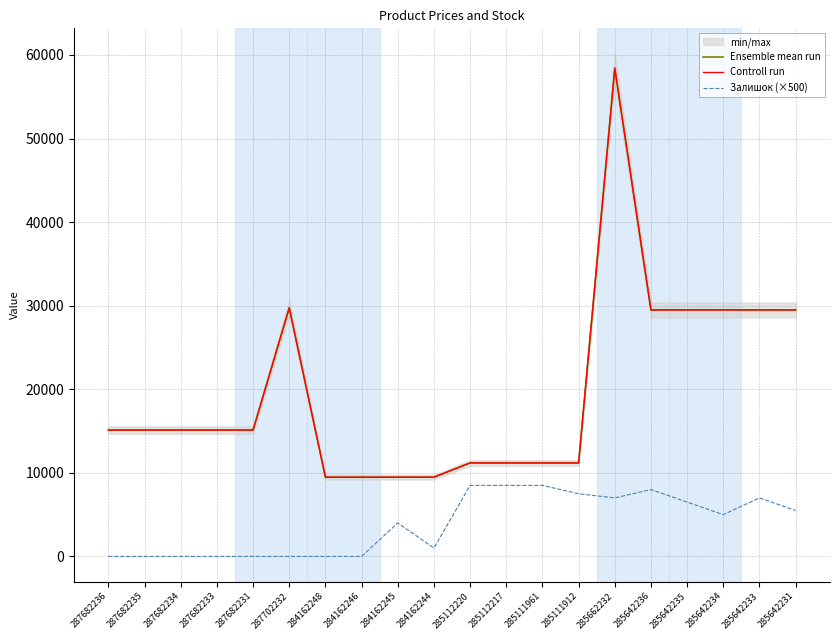

How many lines are shown in the chart?

3